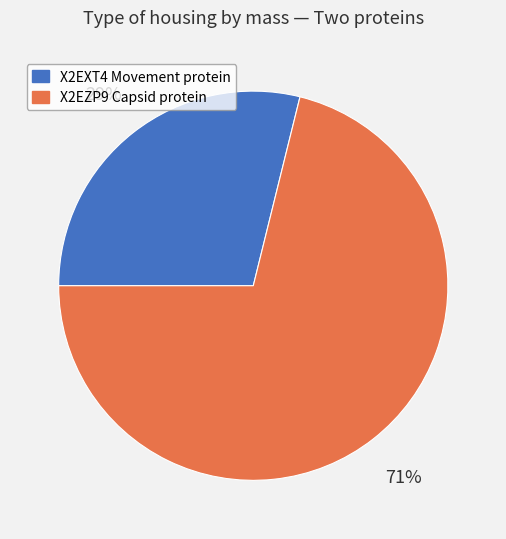

Which has a higher value, X2EZP9 Capsid protein or X2EXT4 Movement protein?

X2EZP9 Capsid protein